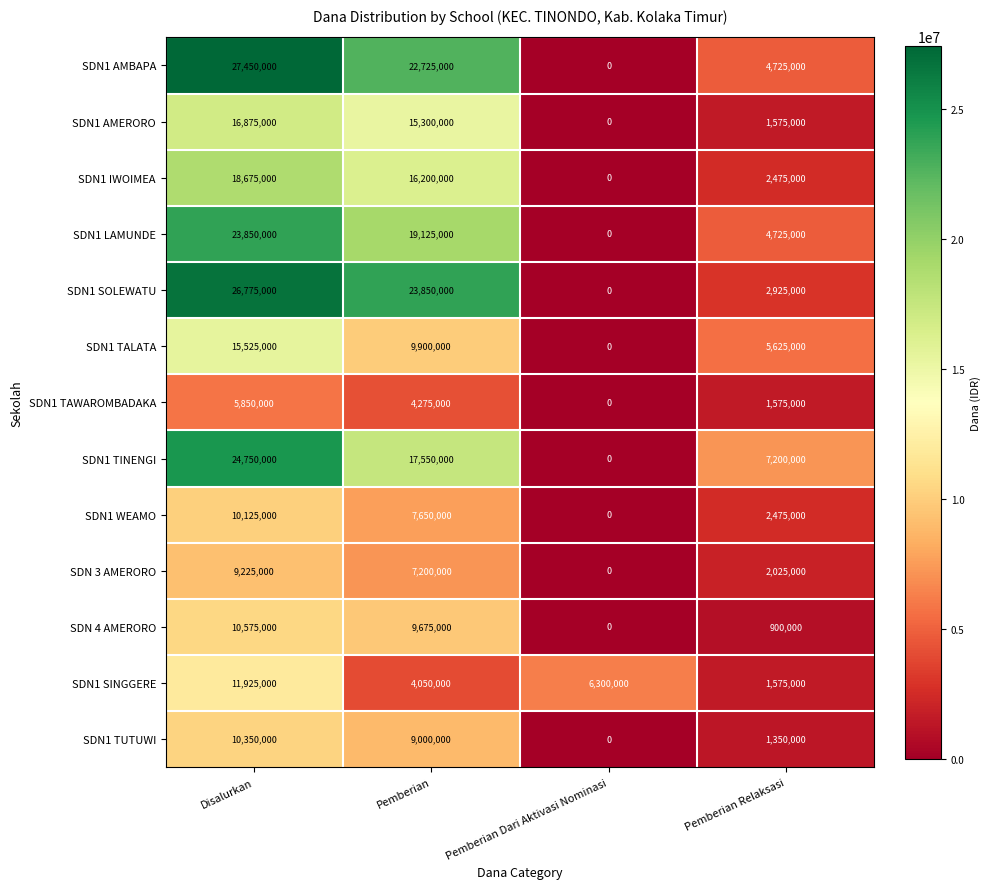

At which category is the sum across all series the highest?

Disalurkan